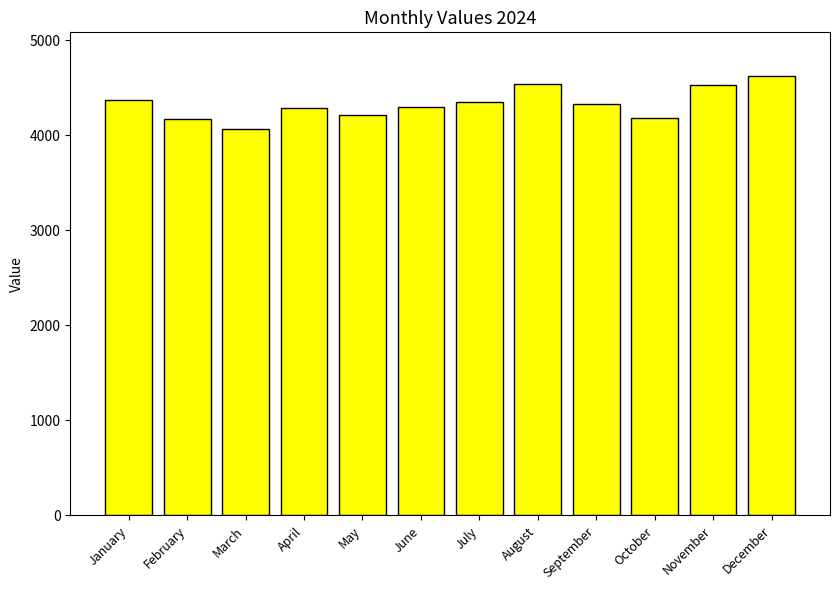

At which category does the chart reach its minimum across all series?

March